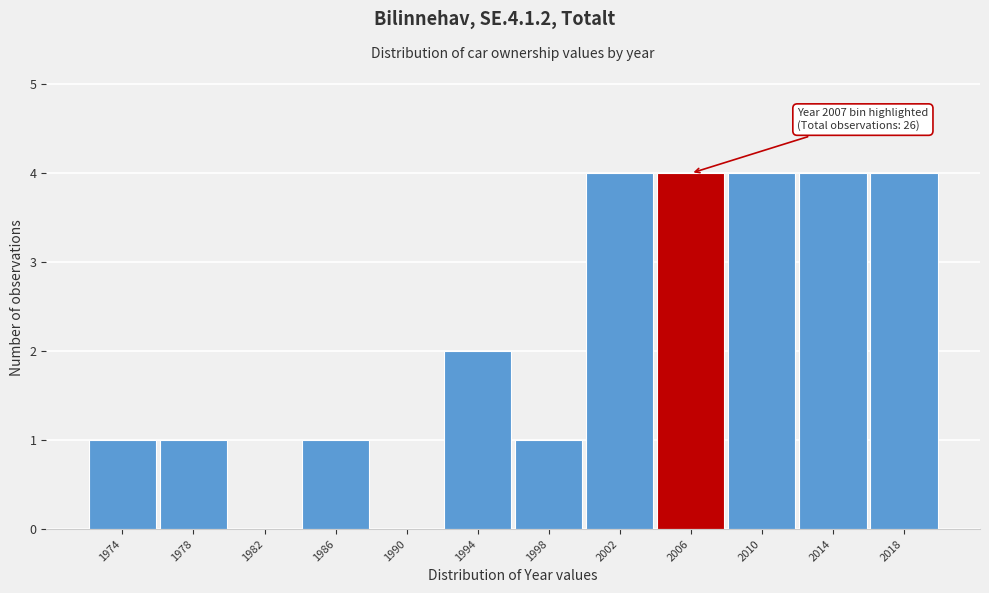

Reading left to right, list all the values displayed in this chart.

1974=1	1978=1	1982=0	1986=1	1990=0	1994=2	1998=1	2002=4	2006=4	2010=4	2014=4	2018=4